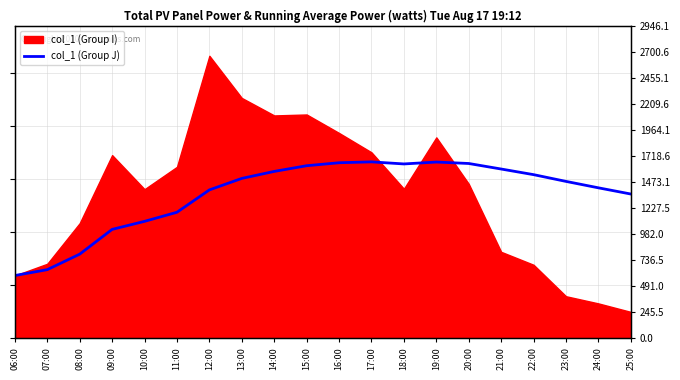

The chart shows a value of 589.1 at 06:00. True or false?

True